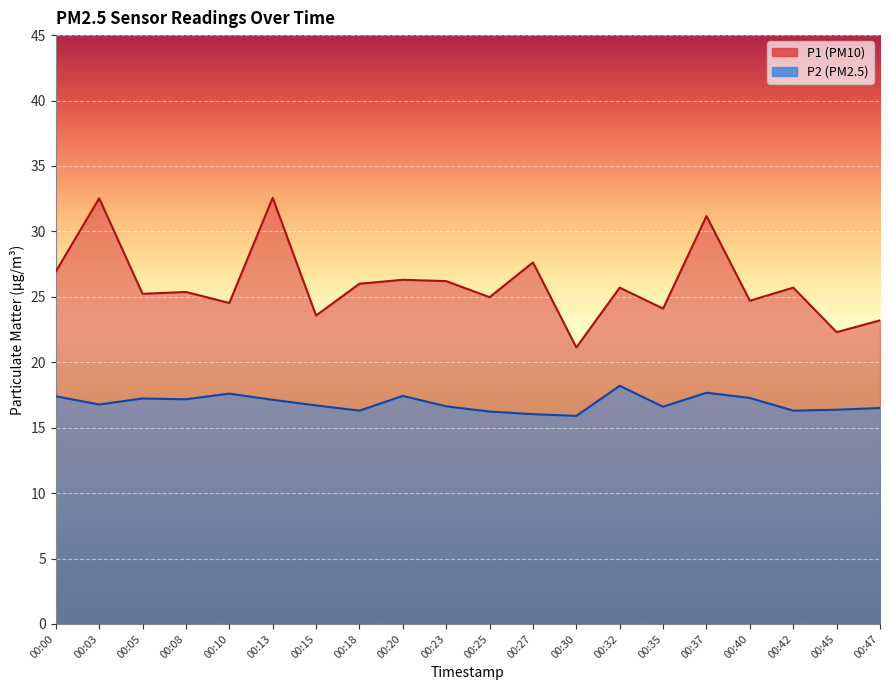

Which series has the largest total across all categories?

P1